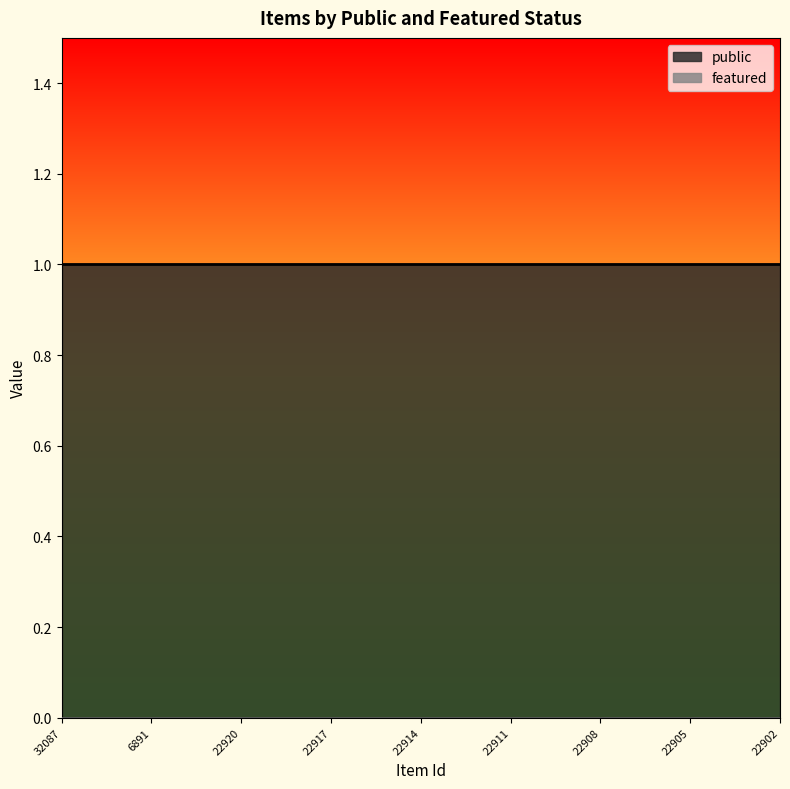

True or false: public and featured cross at least once.

False